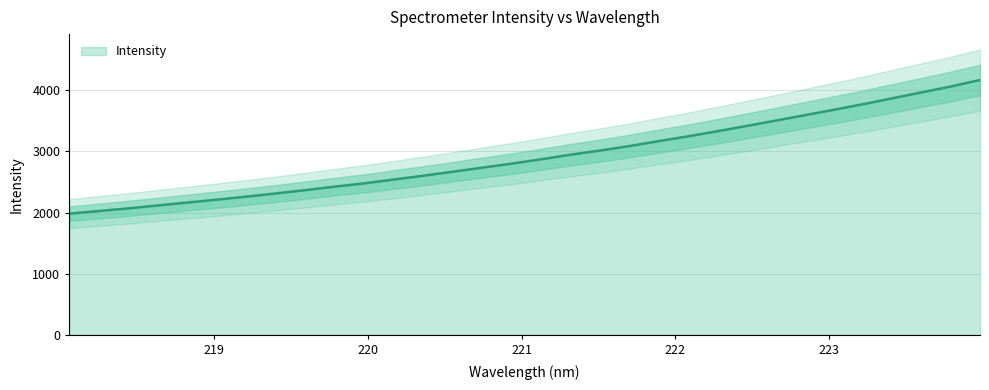

What is the minimum value shown in the chart?

1980.5